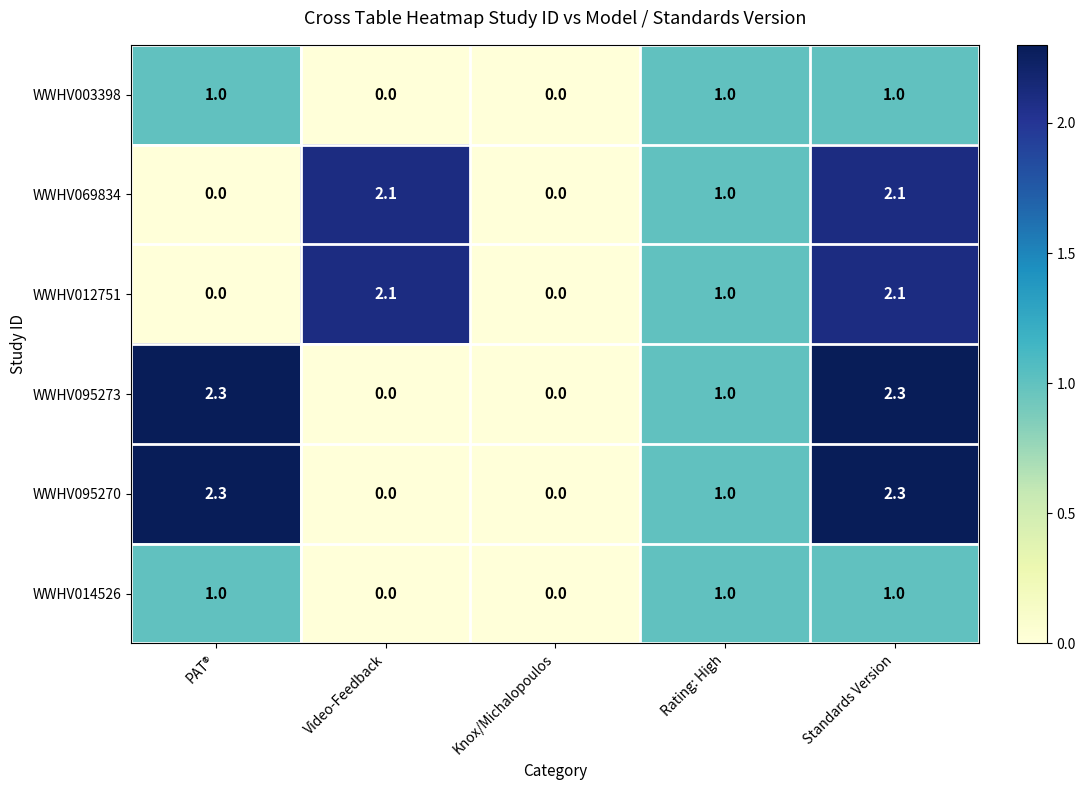

What is the sum of all WWHV012751 values?

5.2